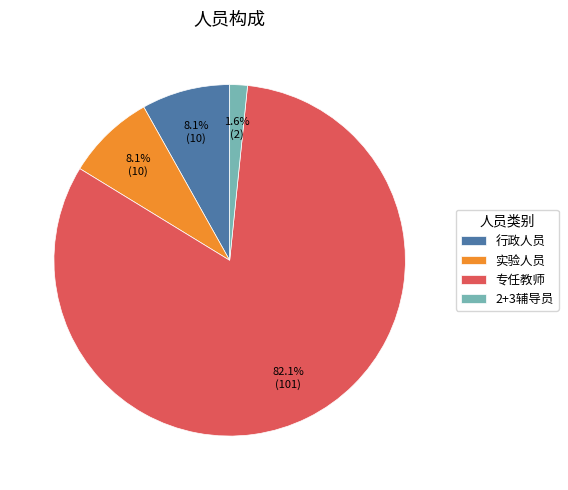

Which category has the biggest portion of the pie?

专任教师